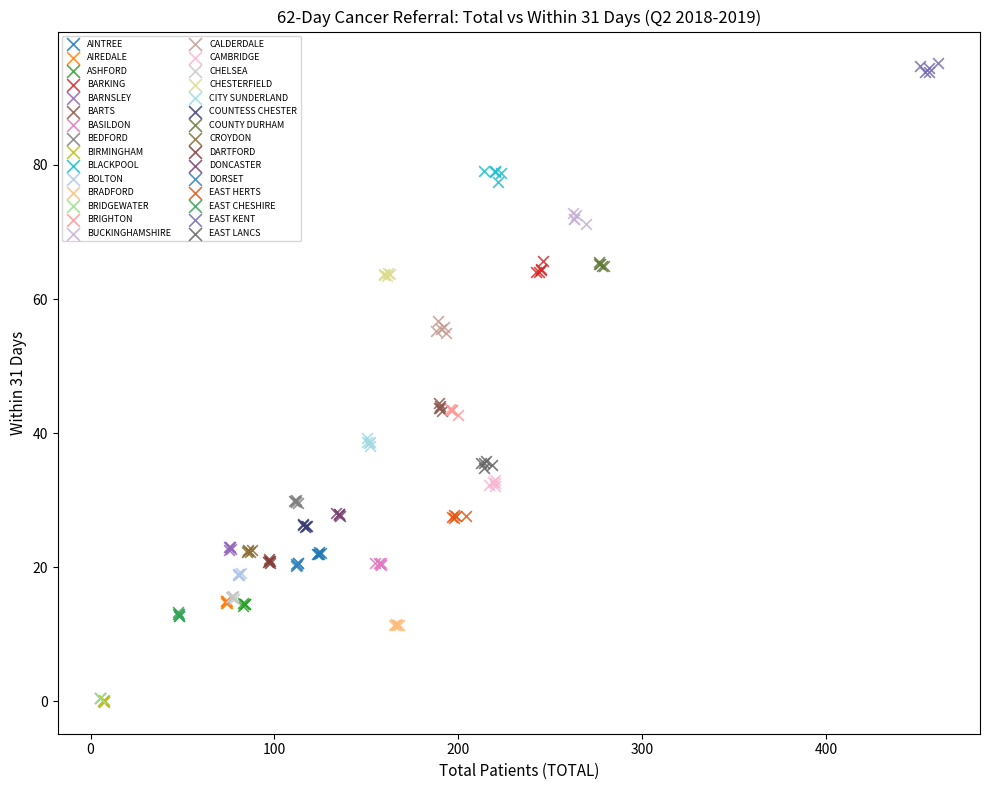

Which series reaches the maximum Y coordinate?

EAST KENT